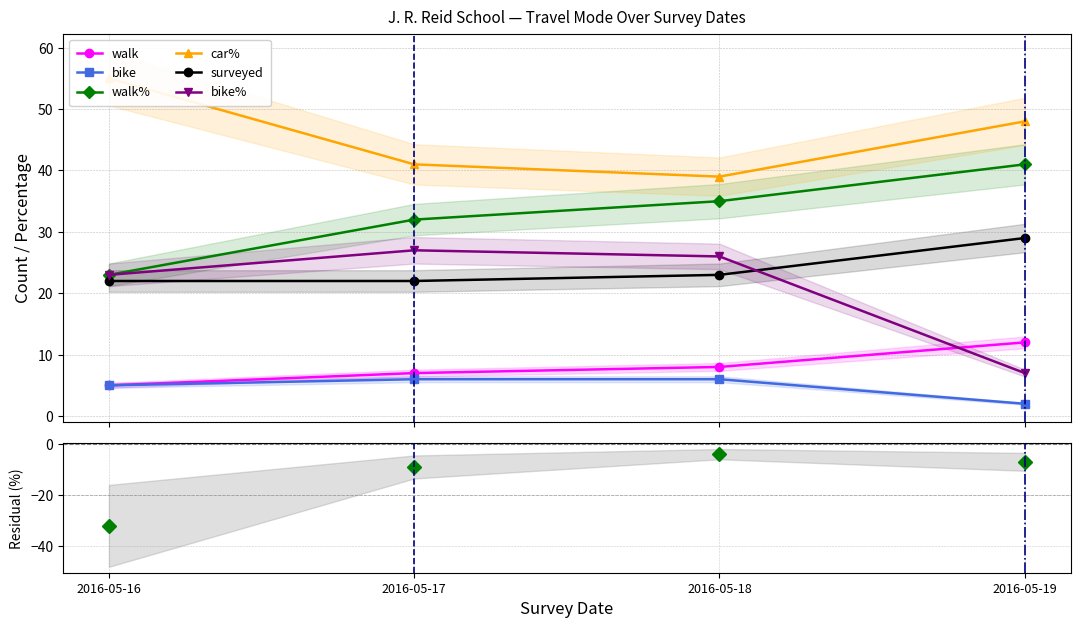

What is the total value across all series at 2016-05-19?

139